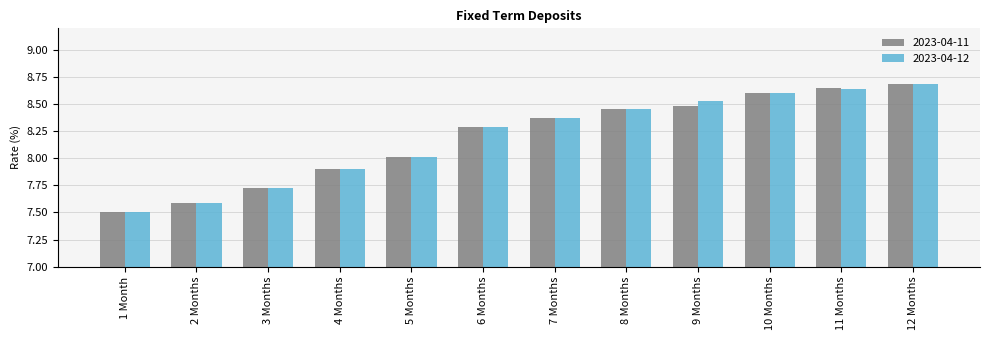

The 2023-04-12 series shows 12.1 at 1 Month. True or false?

False